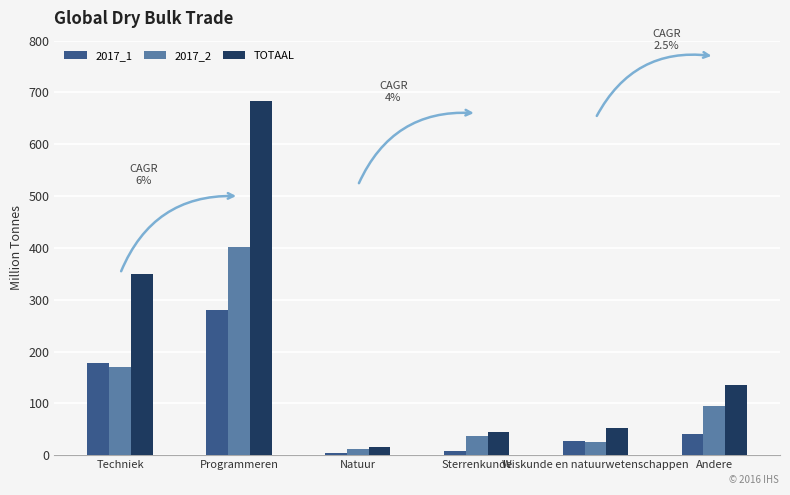

How many categories are shown in the chart?

6